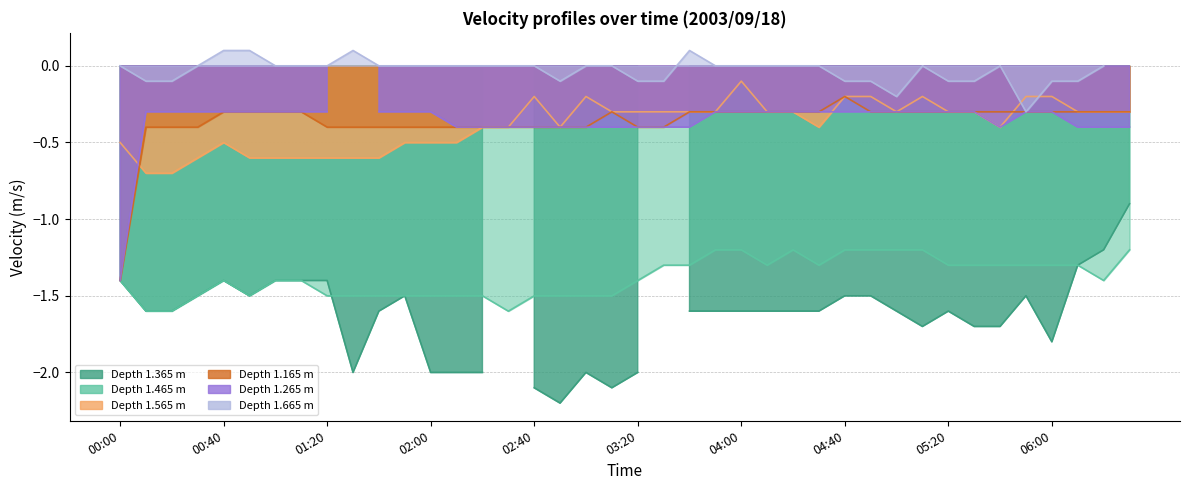

What is the value of the 1.465 point at the 12th from the left?

-1.5